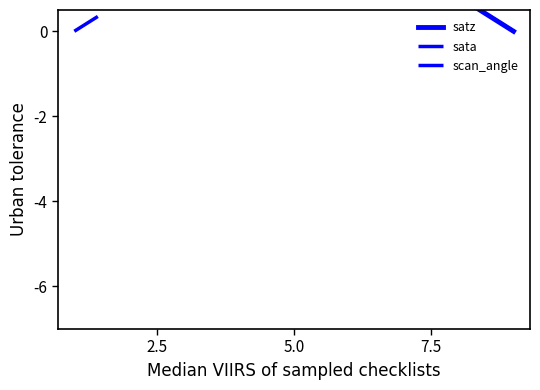

True or false: scan_angle and satz cross at least once.

True